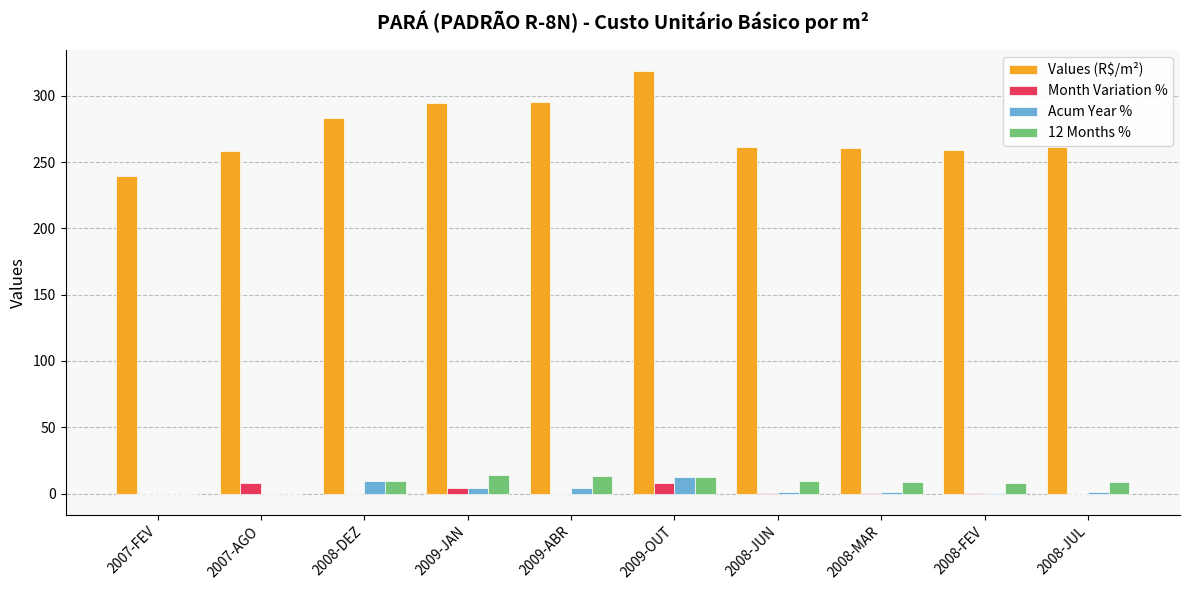

True or false: Month Variation % has a value of 0.0 at 2007-FEV.

True